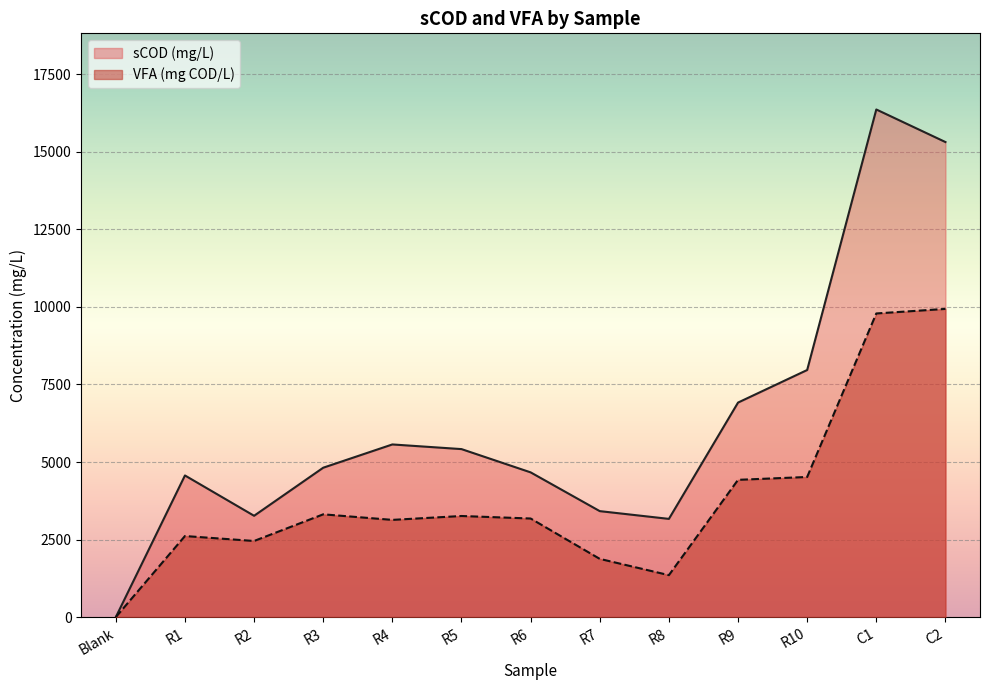

Which category has the highest value in the VFA (mg COD/L) series?

C2